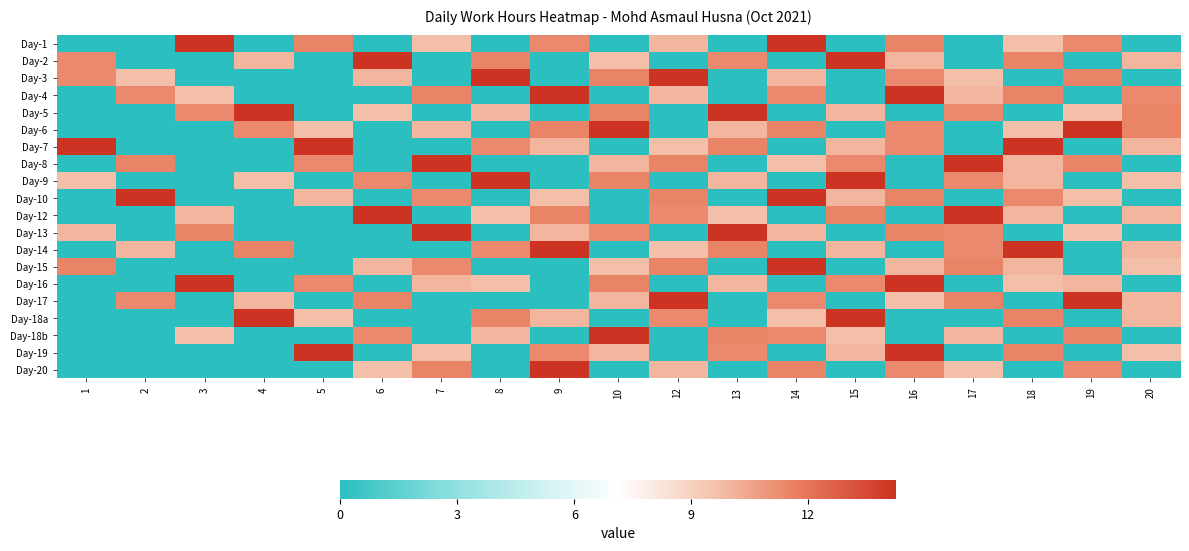

List the series in order of their peak value, highest first.

Day-1, Day-2, Day-3, Day-4, Day-5, Day-6, Day-7, Day-8, Day-9, Day-10, Day-12, Day-13, Day-14, Day-15, Day-16, Day-17, Day-18a, Day-18b, Day-19, Day-20